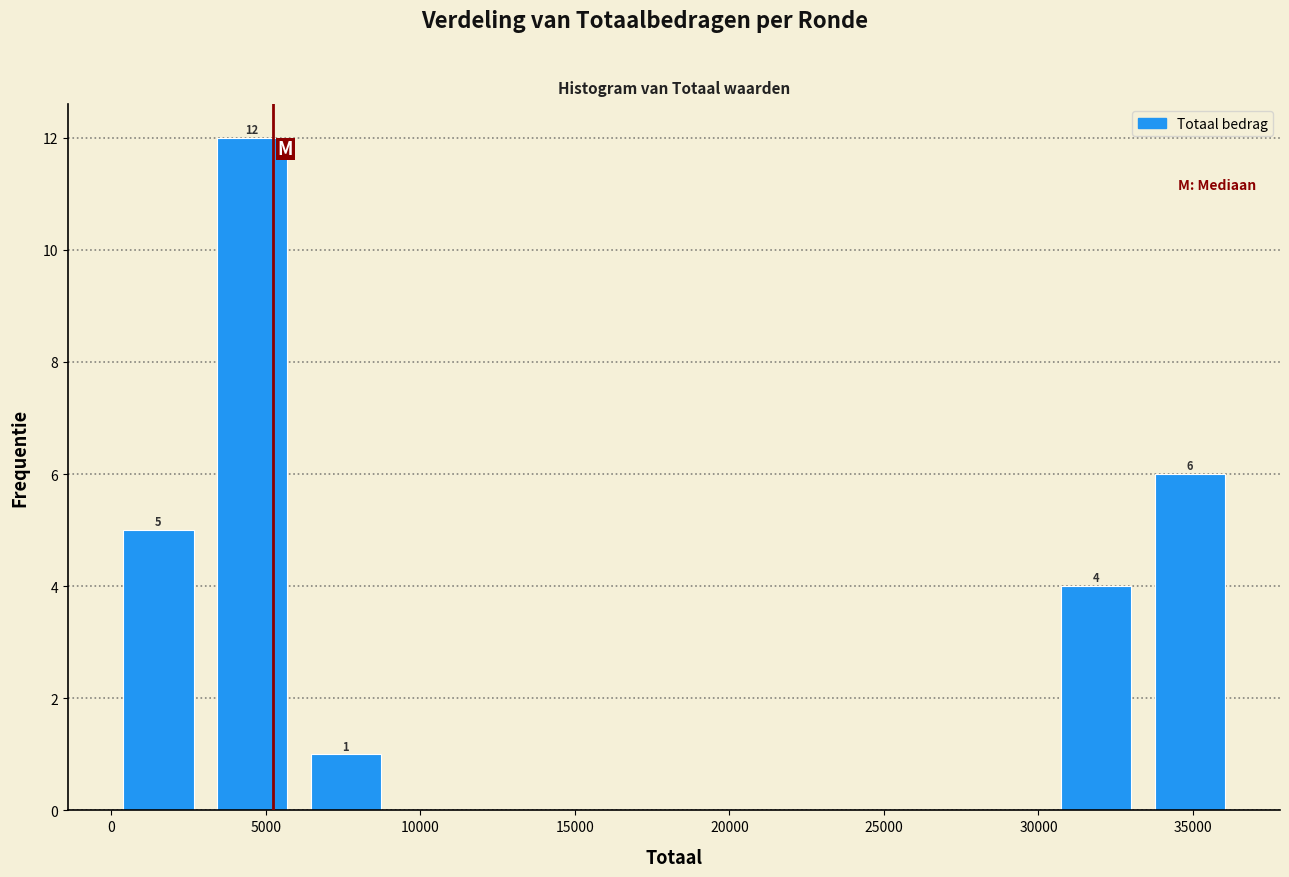

Which range on the x-axis has the tallest bar?

3000 to 6000